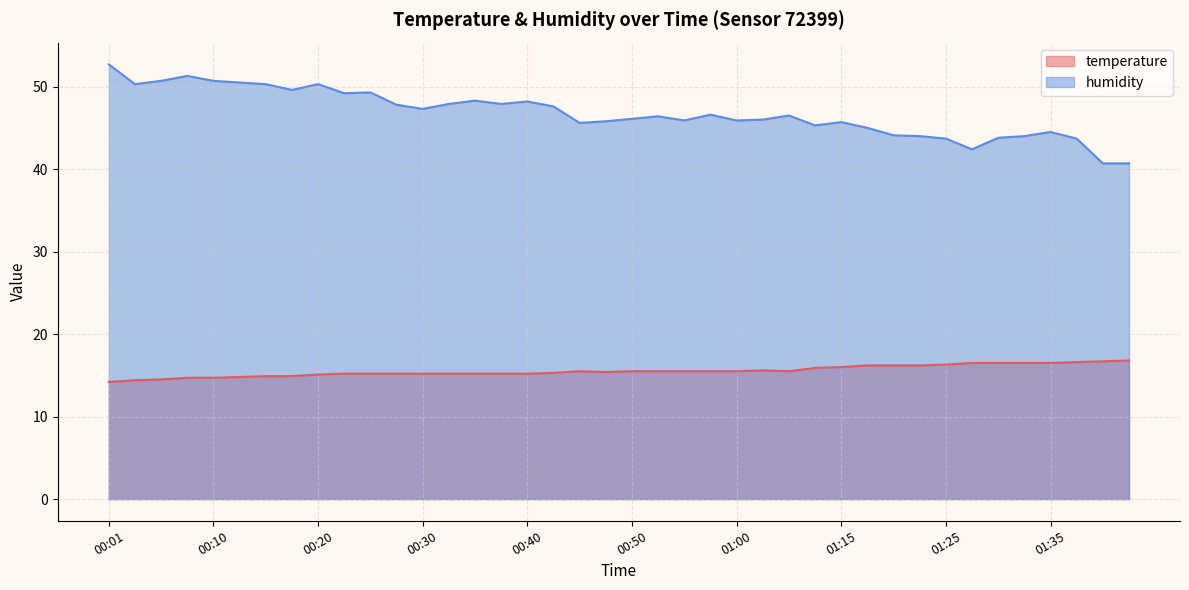

What is the value of the temperature point at the 15th from the left?

15.2